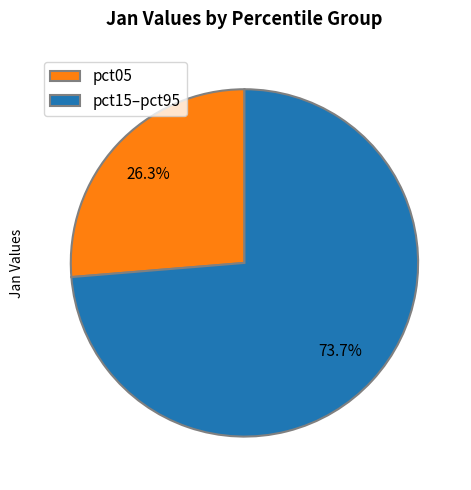

Which has a higher value, pct05 or pct15–pct95?

pct15–pct95